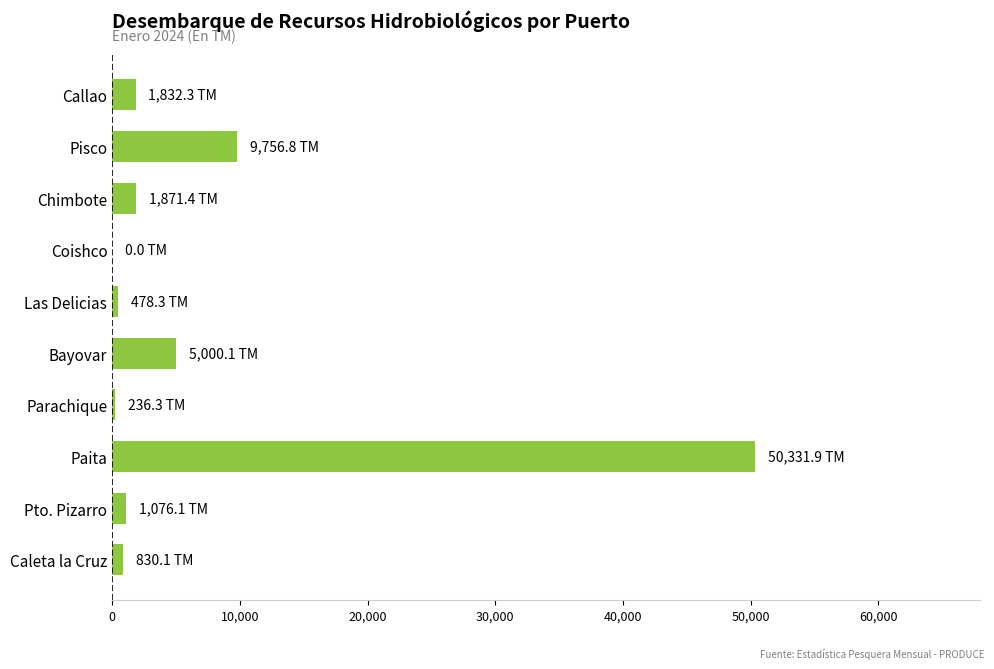

True or false: the data shows 1871.4 at Chimbote.

True